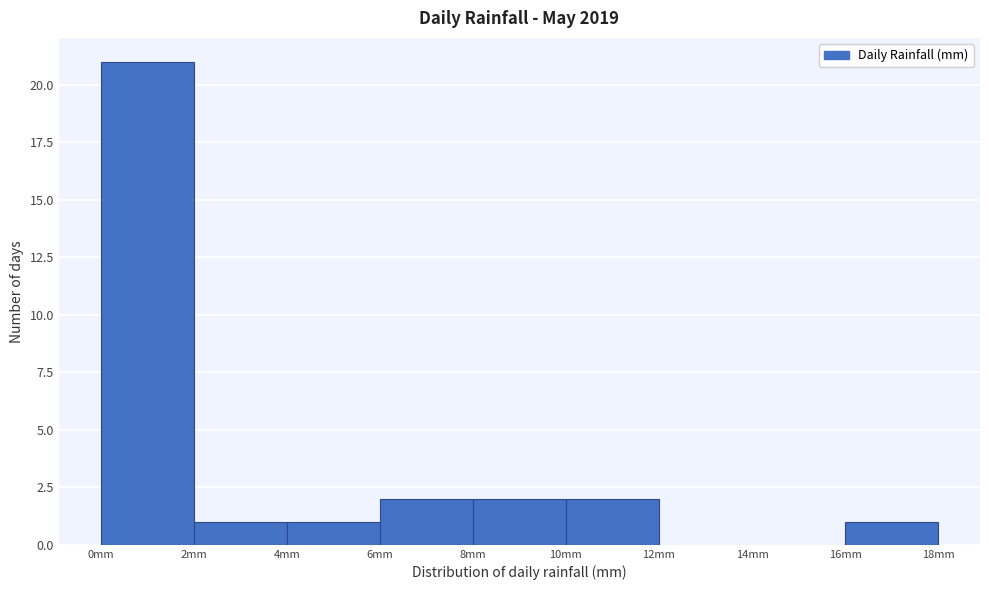

What is the height of the bar covering 10 to 12 on the x-axis? The values are not printed on the chart, so give them approximately, as read against the axis.

2